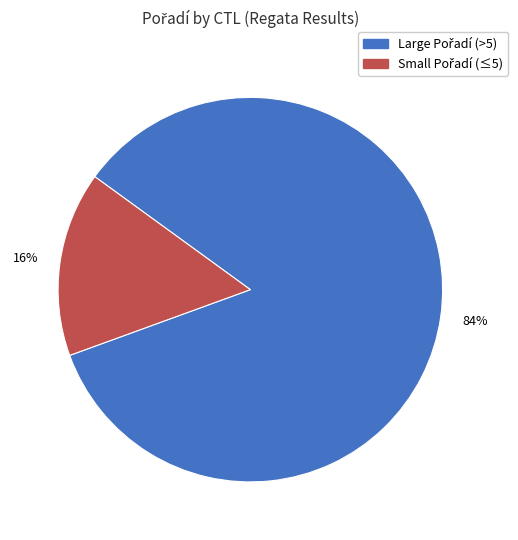

To the nearest percent, what is the average slice percentage?

50%